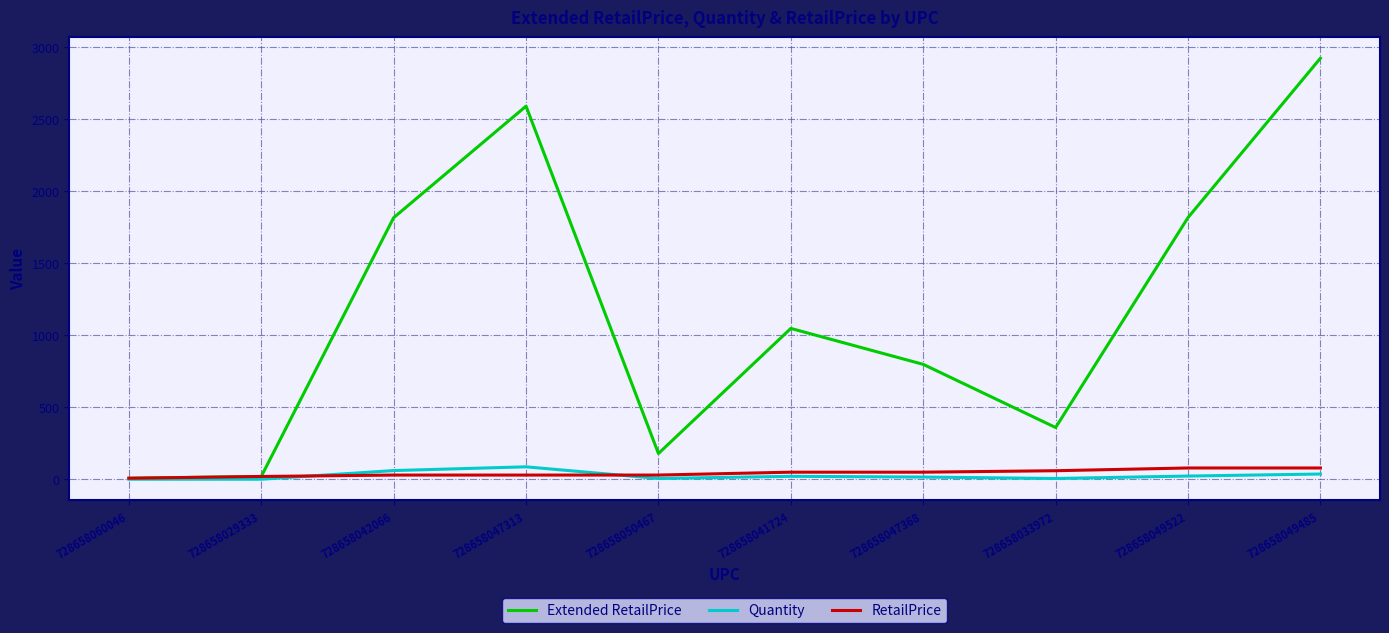

True or false: RetailPrice has a value of 29.9 at 728658050467.

True